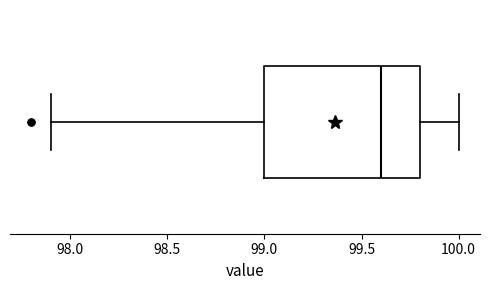

Where is the right edge of the box on the x-axis? The values are not printed on the chart, so give them approximately, as read against the axis.

99.8